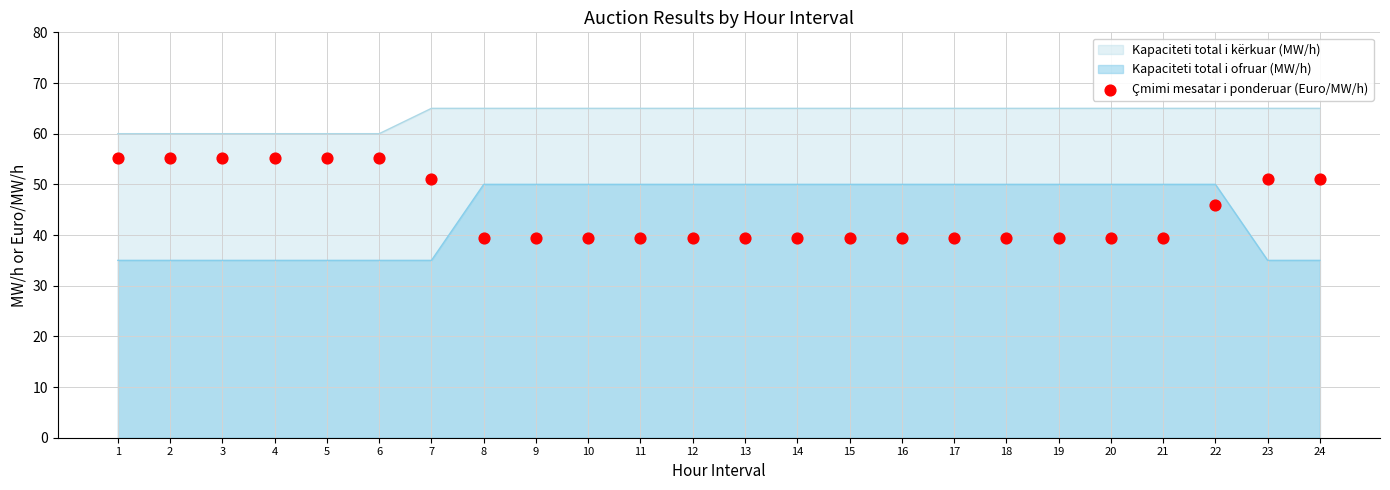

Between 16 and 10, which is larger?

16